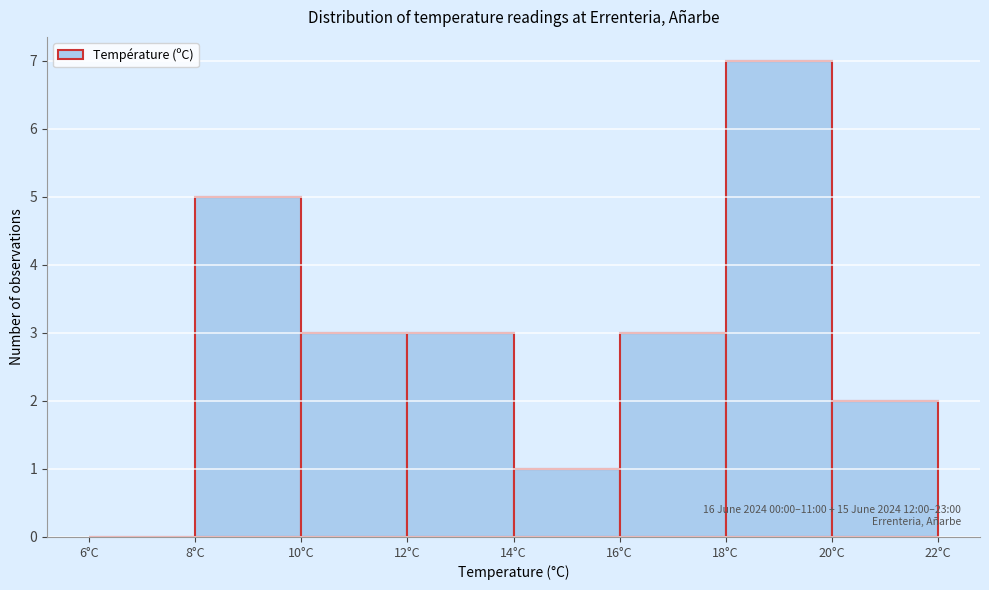

Which range on the x-axis has the tallest bar?

18 to 20